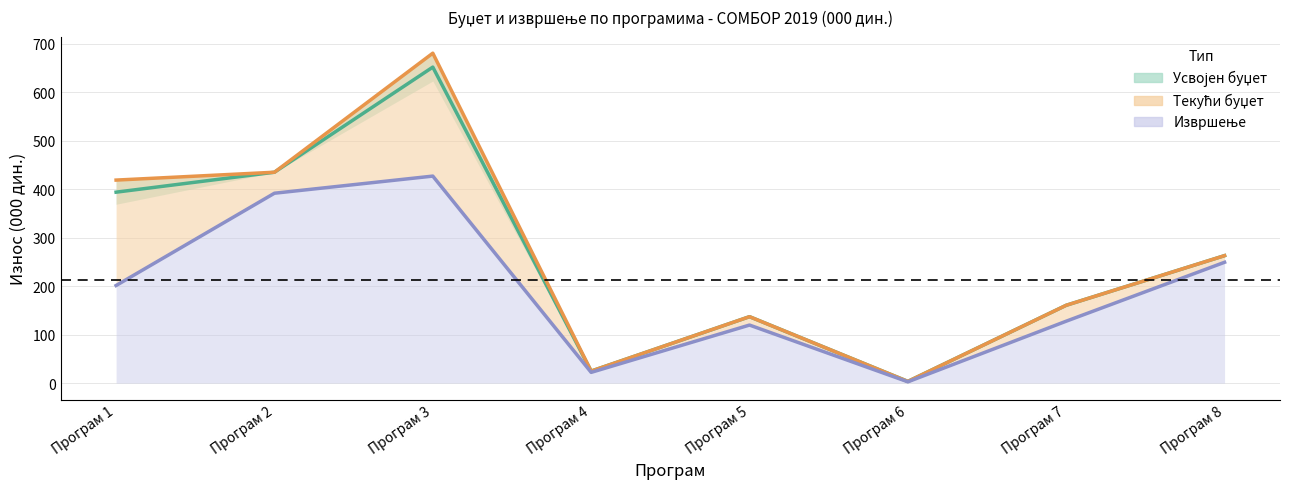

Where does the Извршење series first go above 201?

Програм 1